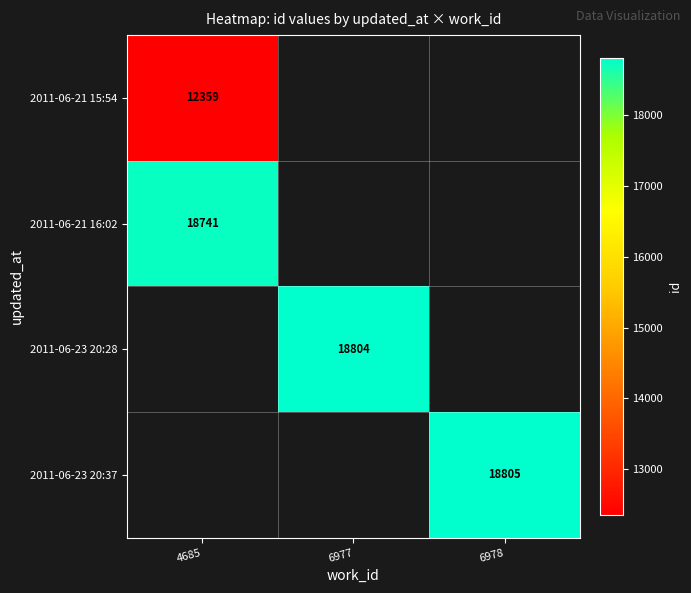

Which has a higher value, 4685 or 6977?

6977